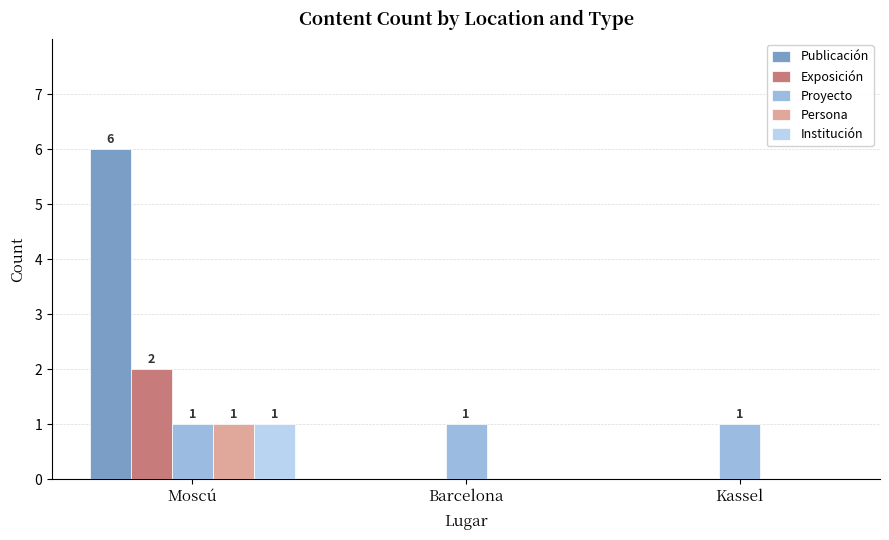

Which series has the largest total across all categories?

Publicación